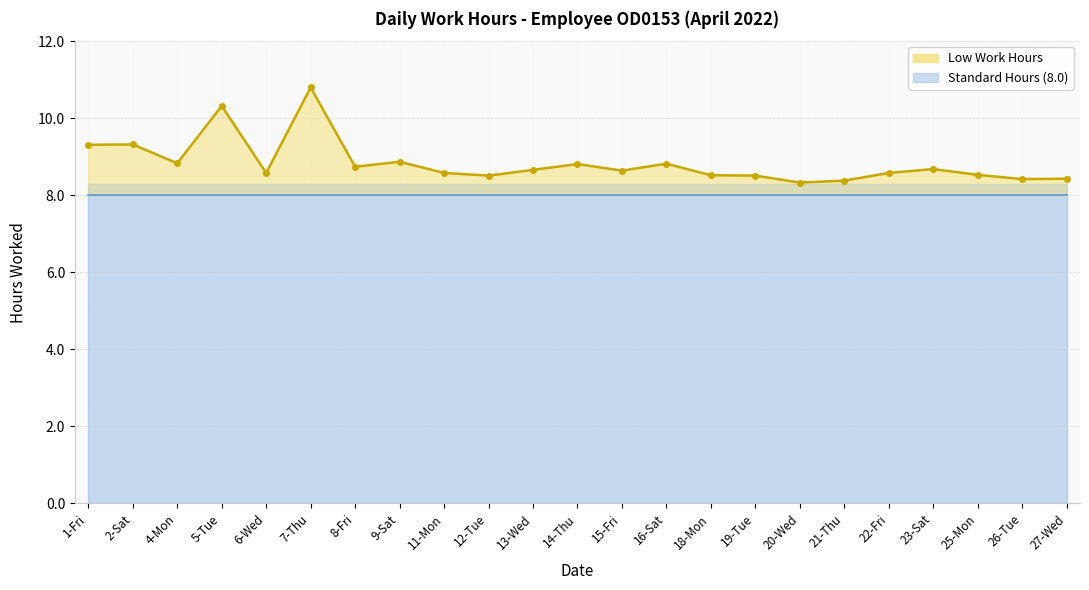

The value at 20-Wed is 13.3. True or false?

False